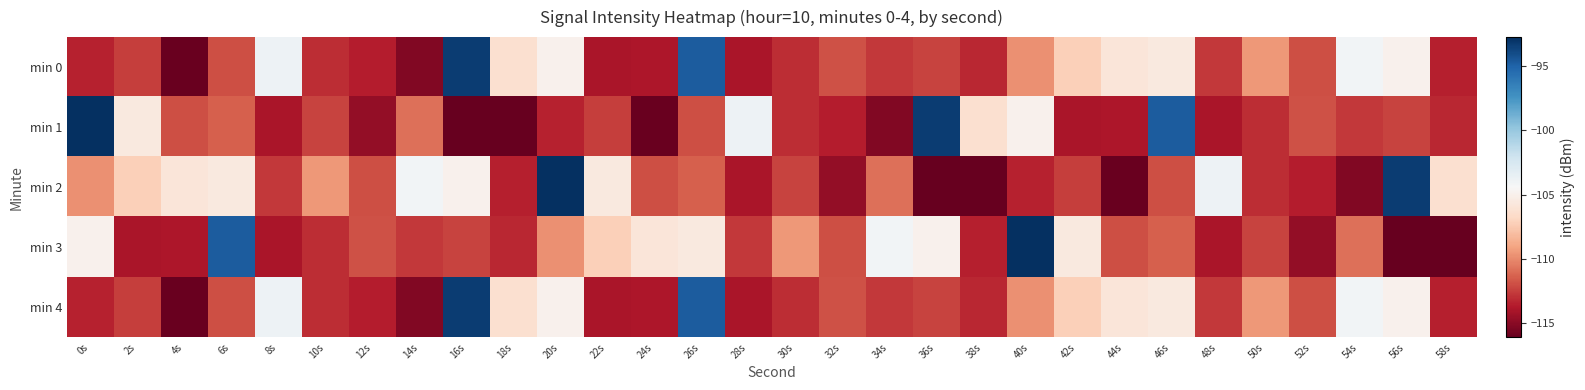

Reading right to left, transcribe all the data shown in this chart.

min 0: 58s=-113.5	56s=-105.0	54s=-104.1	52s=-111.9	50s=-109.5	48s=-112.7	46s=-105.6	44s=-105.9	42s=-107.2	40s=-109.7	38s=-113.2	36s=-112.3	34s=-112.7	32s=-111.9	30s=-113.1	28s=-114.0	26s=-94.8	24s=-113.9	22s=-113.9	20s=-104.9	18s=-106.3	16s=-93.3	14s=-115.2	12s=-113.6	10s=-113.0	8s=-103.8	6s=-111.9	4s=-116.0	2s=-112.5	0s=-113.4
min 1: 58s=-113.2	56s=-112.3	54s=-112.7	52s=-111.9	50s=-113.1	48s=-114.0	46s=-94.8	44s=-113.9	42s=-113.9	40s=-104.9	38s=-106.3	36s=-93.3	34s=-115.2	32s=-113.6	30s=-113.0	28s=-103.8	26s=-111.9	24s=-116.0	22s=-112.5	20s=-113.4	18s=-116.1	16s=-116.0	14s=-110.8	12s=-114.7	10s=-112.3	8s=-113.9	6s=-111.4	4s=-111.9	2s=-105.6	0s=-92.8
min 2: 58s=-106.3	56s=-93.3	54s=-115.2	52s=-113.6	50s=-113.0	48s=-103.8	46s=-111.9	44s=-116.0	42s=-112.5	40s=-113.4	38s=-116.1	36s=-116.0	34s=-110.8	32s=-114.7	30s=-112.3	28s=-113.9	26s=-111.4	24s=-111.9	22s=-105.6	20s=-92.8	18s=-113.5	16s=-105.0	14s=-104.1	12s=-111.9	10s=-109.5	8s=-112.7	6s=-105.6	4s=-105.9	2s=-107.2	0s=-109.7
min 3: 58s=-116.1	56s=-116.0	54s=-110.8	52s=-114.7	50s=-112.3	48s=-113.9	46s=-111.4	44s=-111.9	42s=-105.6	40s=-92.8	38s=-113.5	36s=-105.0	34s=-104.1	32s=-111.9	30s=-109.5	28s=-112.7	26s=-105.6	24s=-105.9	22s=-107.2	20s=-109.7	18s=-113.2	16s=-112.3	14s=-112.7	12s=-111.9	10s=-113.1	8s=-114.0	6s=-94.8	4s=-113.9	2s=-113.9	0s=-104.9
min 4: 58s=-113.5	56s=-105.0	54s=-104.1	52s=-111.9	50s=-109.5	48s=-112.7	46s=-105.6	44s=-105.9	42s=-107.2	40s=-109.7	38s=-113.2	36s=-112.3	34s=-112.7	32s=-111.9	30s=-113.1	28s=-114.0	26s=-94.8	24s=-113.9	22s=-113.9	20s=-104.9	18s=-106.3	16s=-93.3	14s=-115.2	12s=-113.6	10s=-113.0	8s=-103.8	6s=-111.9	4s=-116.0	2s=-112.5	0s=-113.4